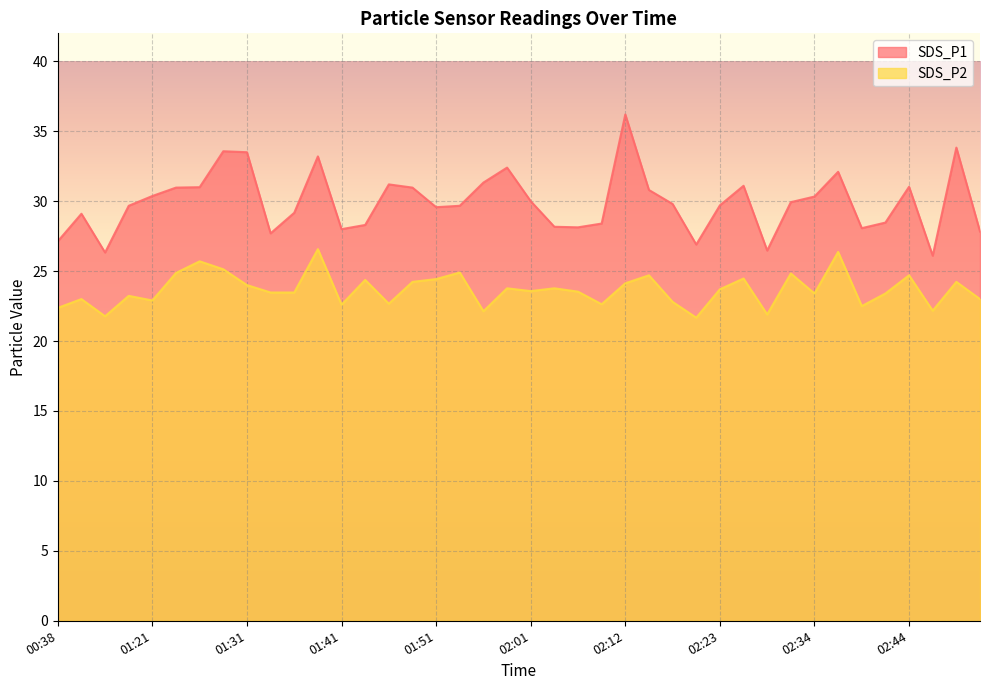

What position from the left is 01:44?

14